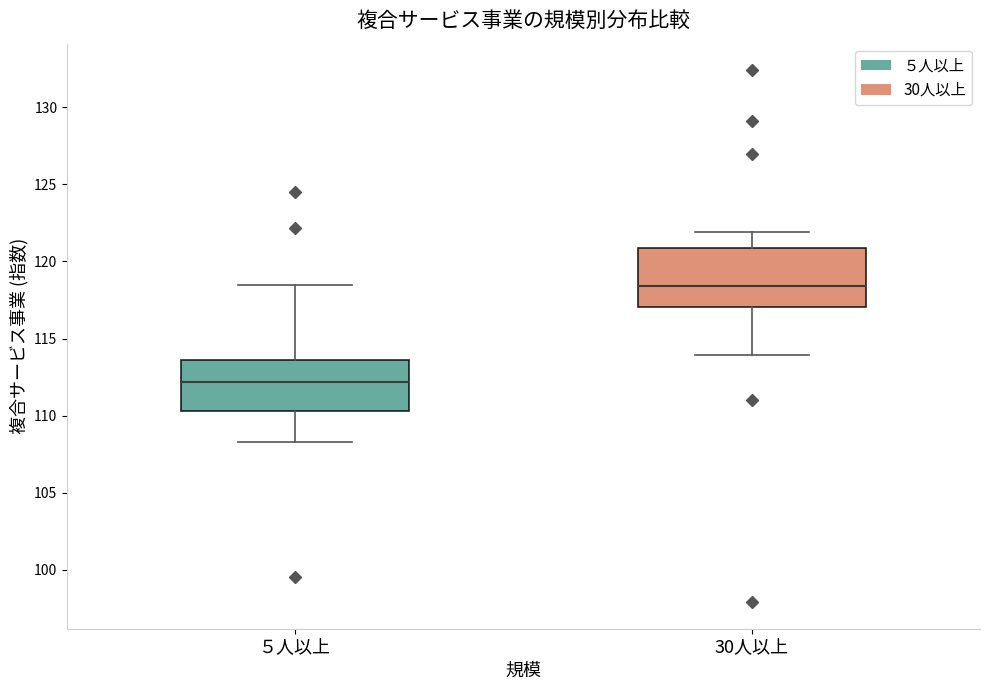

Where does the upper whisker of the box for ５人以上 end on the y-axis? The values are not printed on the chart, so give them approximately, as read against the axis.

118.5